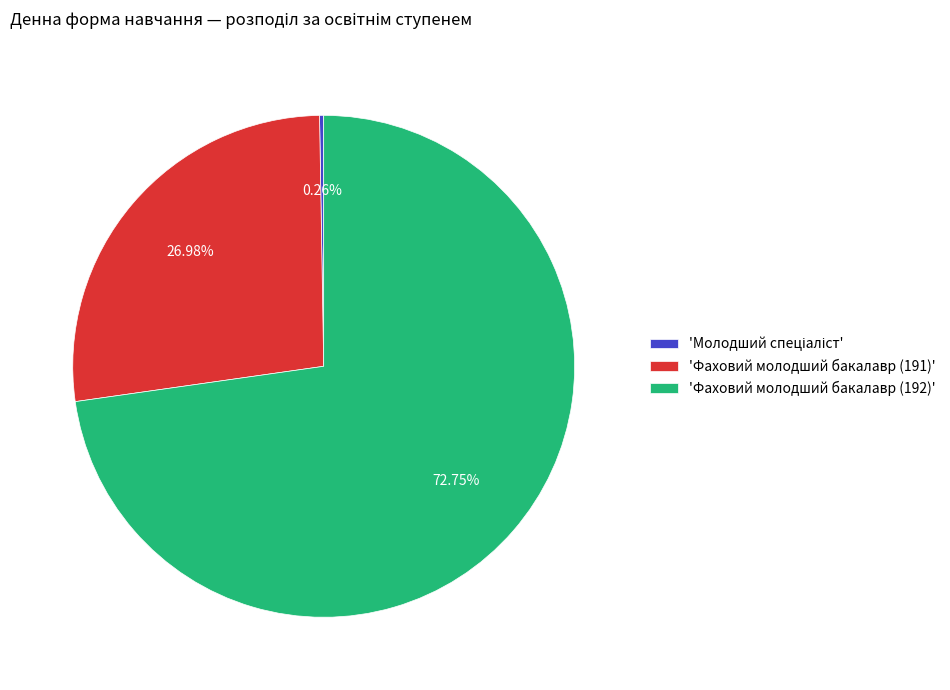

Which slice represents more than half of the pie?

'Фаховий молодший бакалавр (192)'